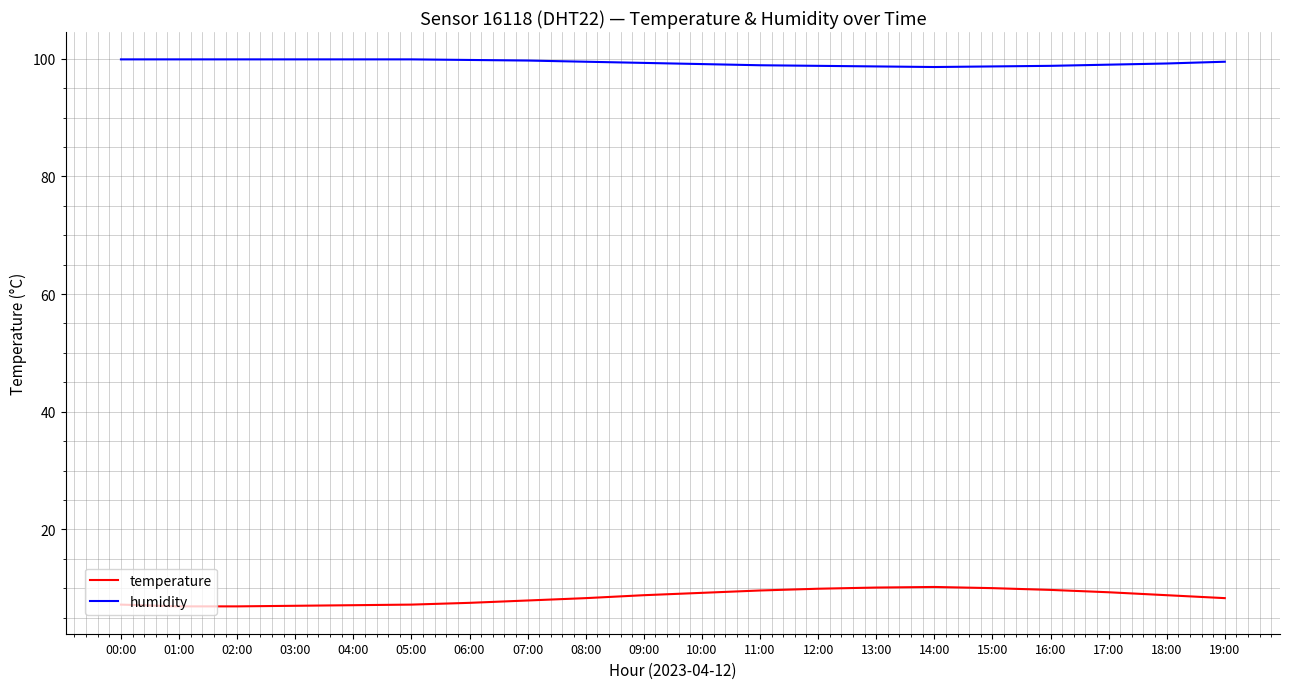

How many lines are shown in the chart?

2